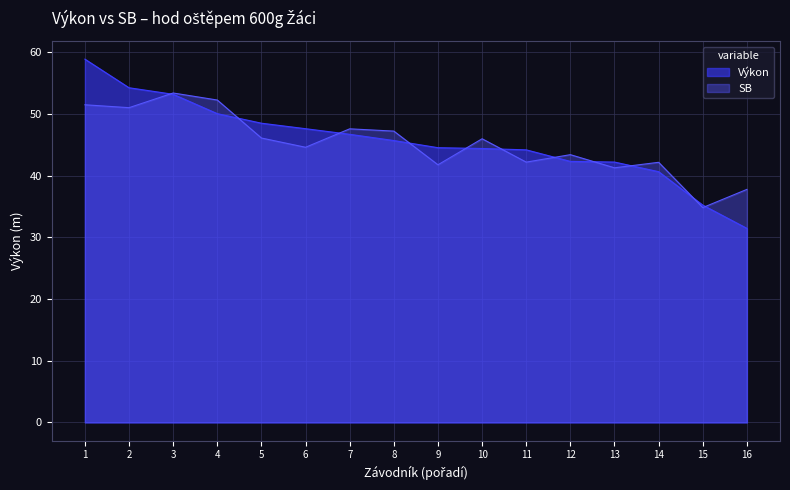

Which series changed the most between 4 and 15?

SB